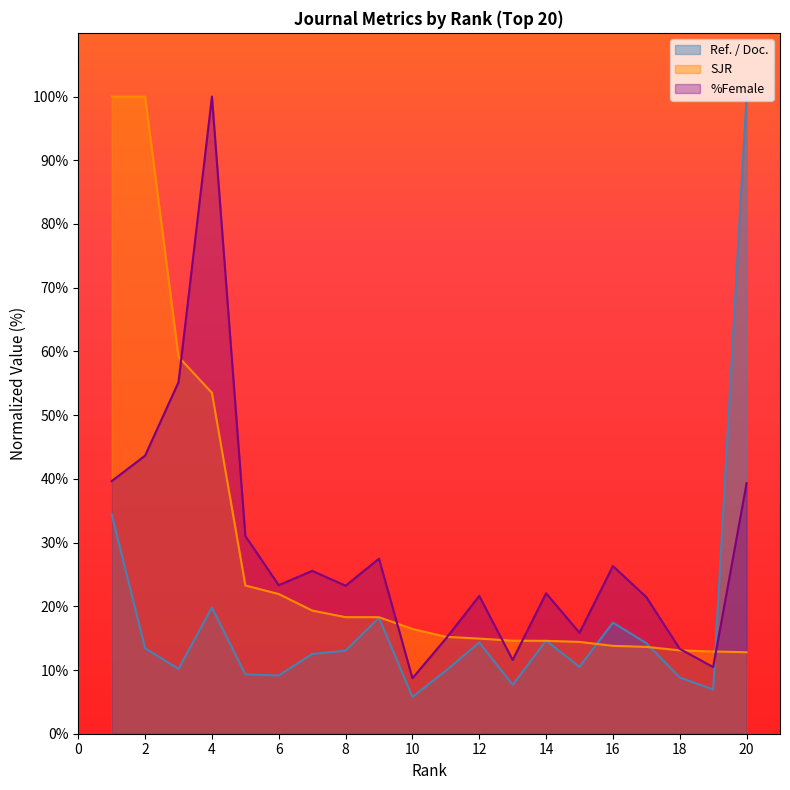

What is the maximum value for Ref. / Doc.?

100.0